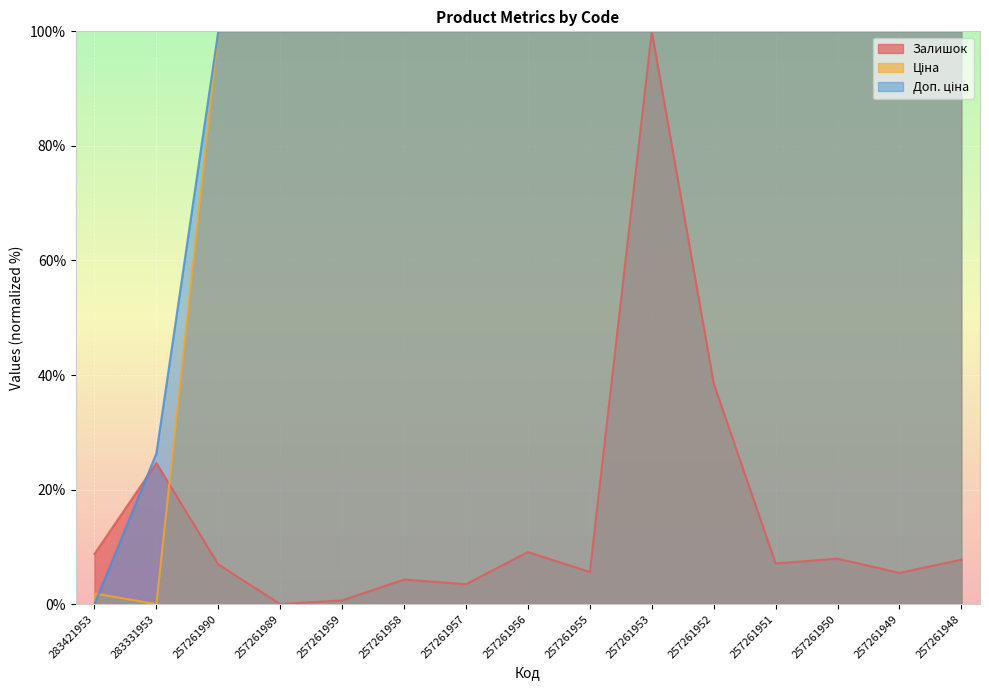

What is the sum of all Ціна values?

1301.9